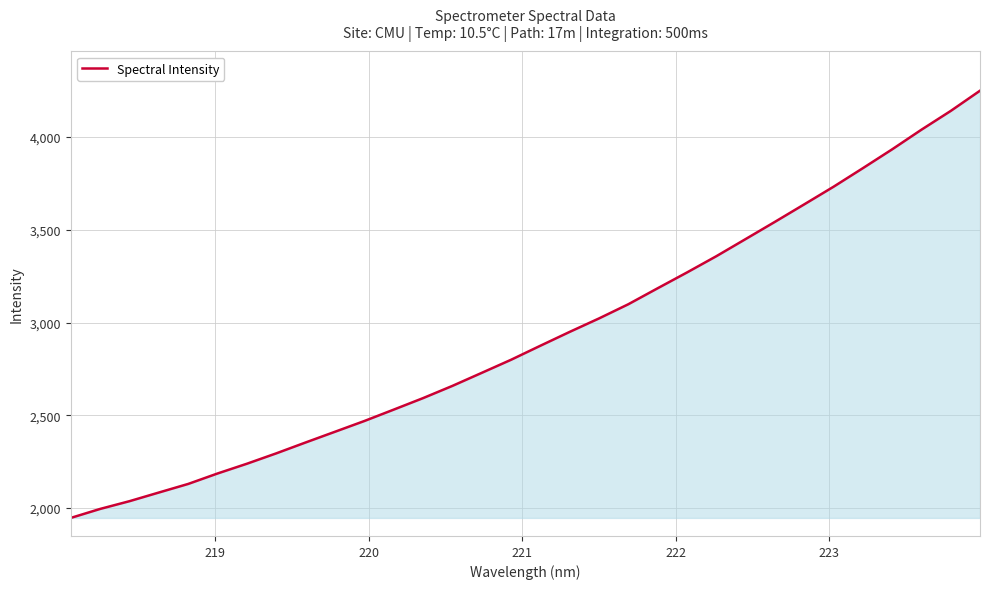

What is the maximum value shown in the chart?

4249.8